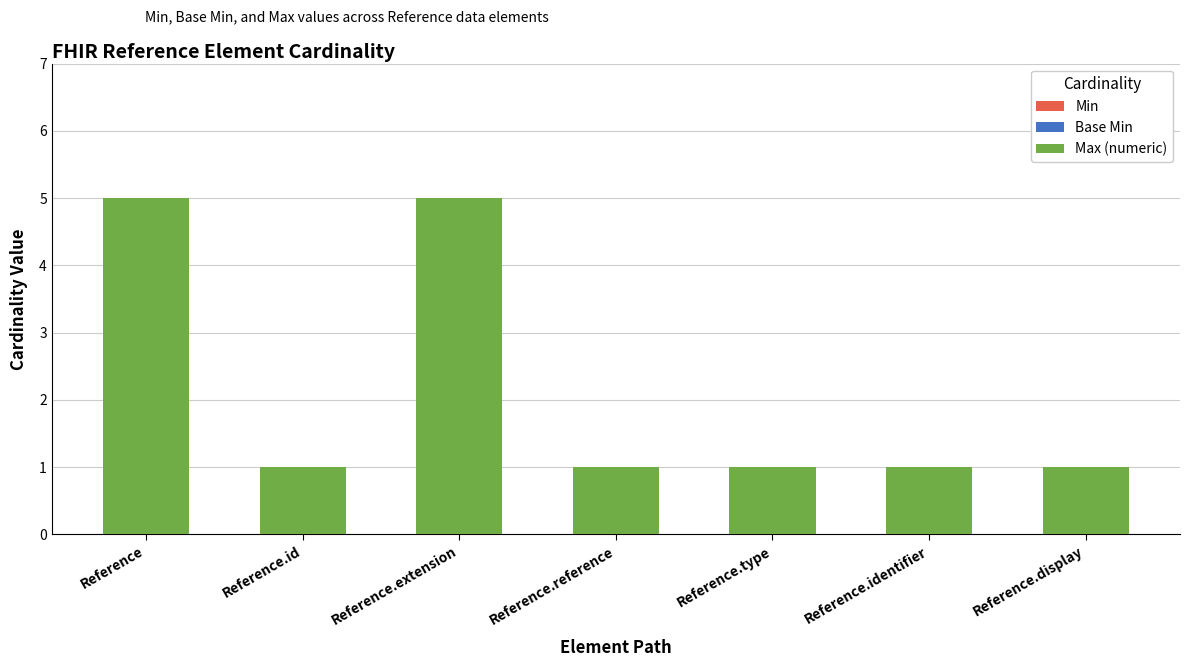

What is the label of the 2nd bar from the left?

Reference.id